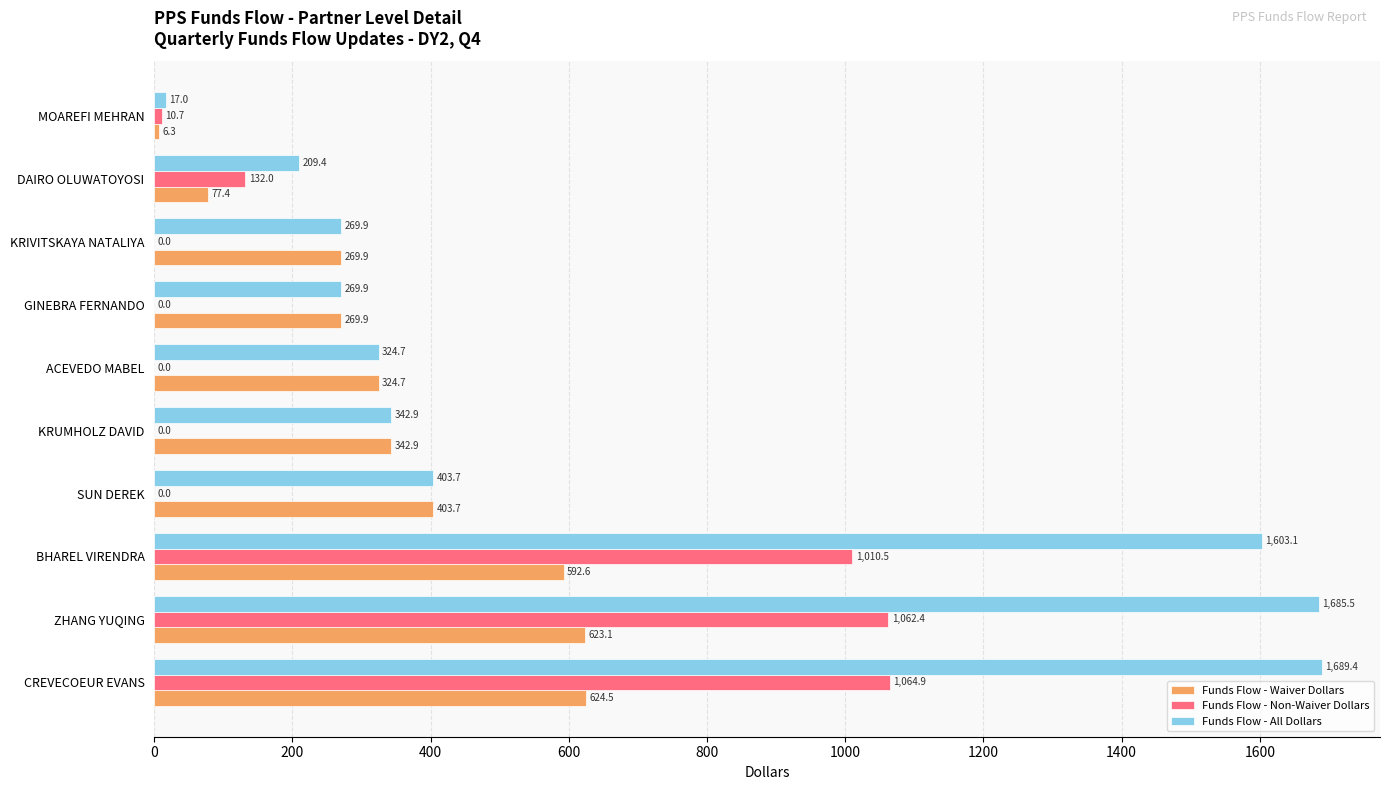

What is the average value of the Funds Flow - All Dollars series?

681.6